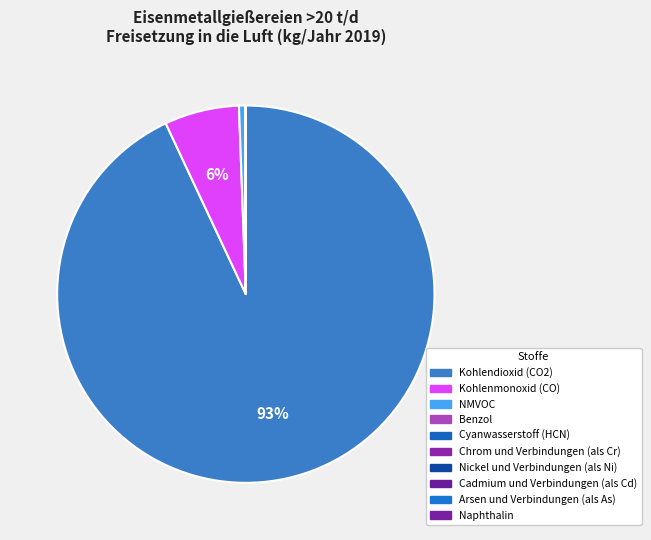

How many segments does this pie chart have?

10